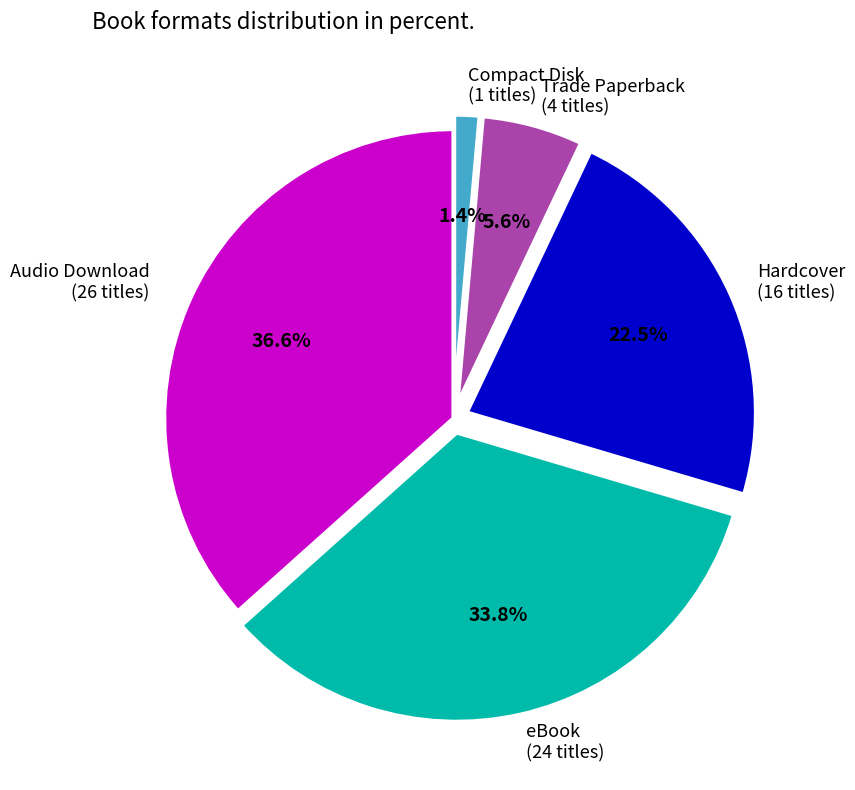

Combined, what portion of the pie is Compact Disk and Trade Paperback?

7.0%